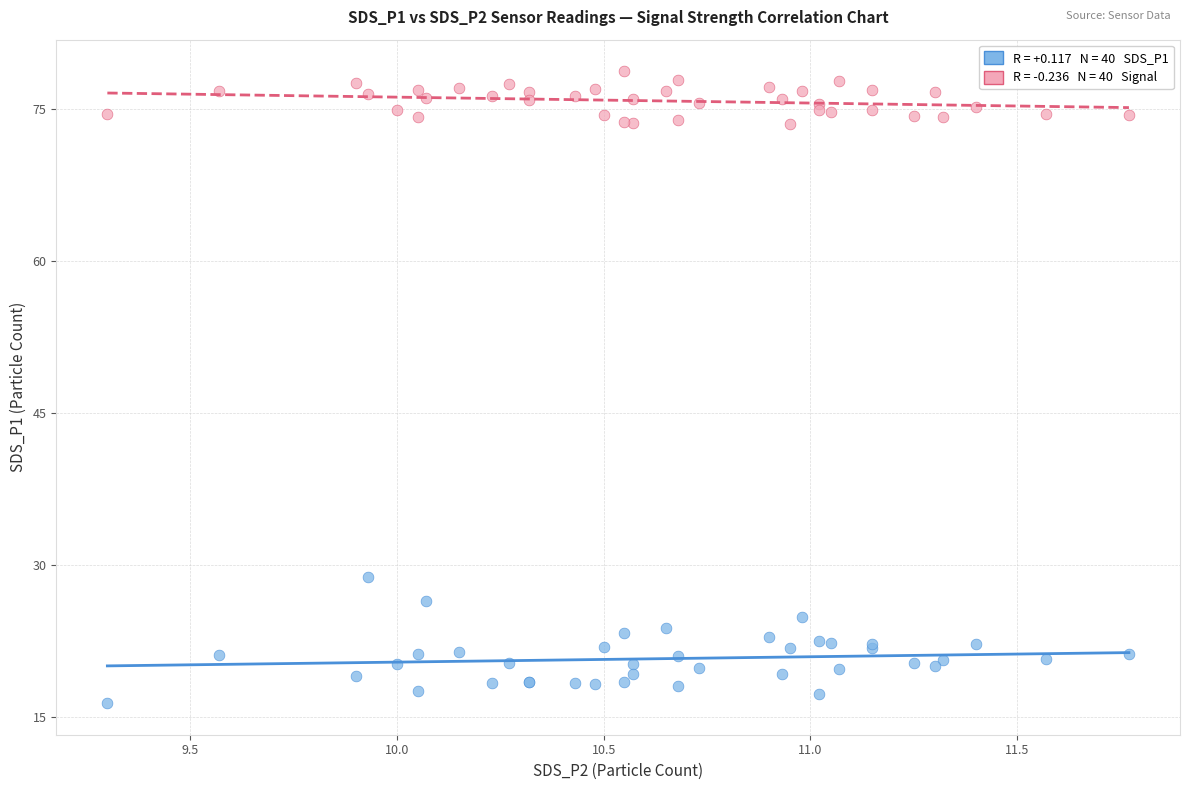

Across all series, what Y value is closest to 47?

28.8